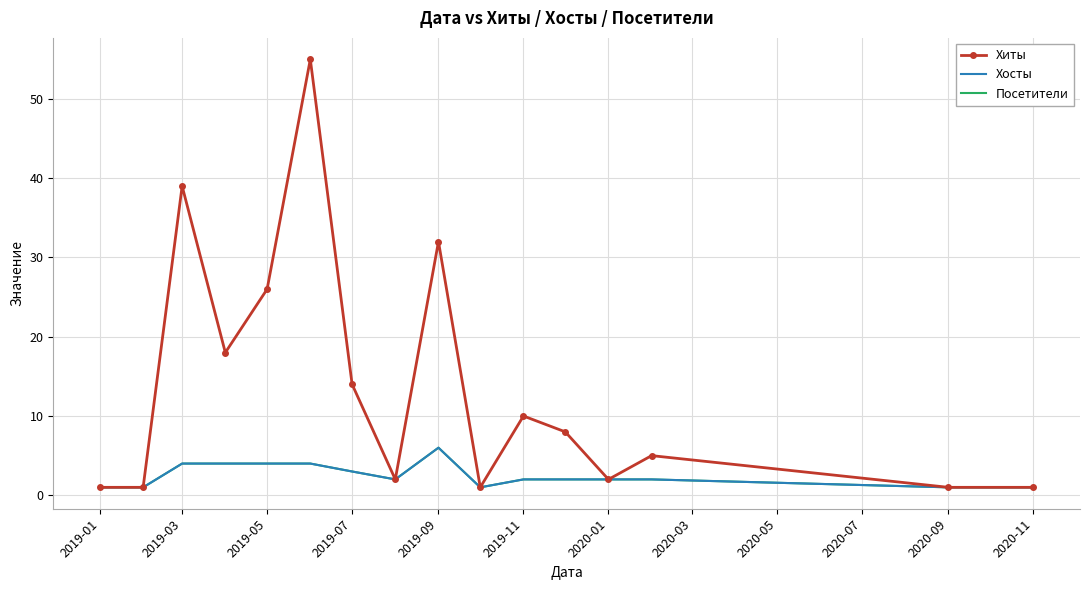

True or false: Хосты and Хиты cross at least once.

False